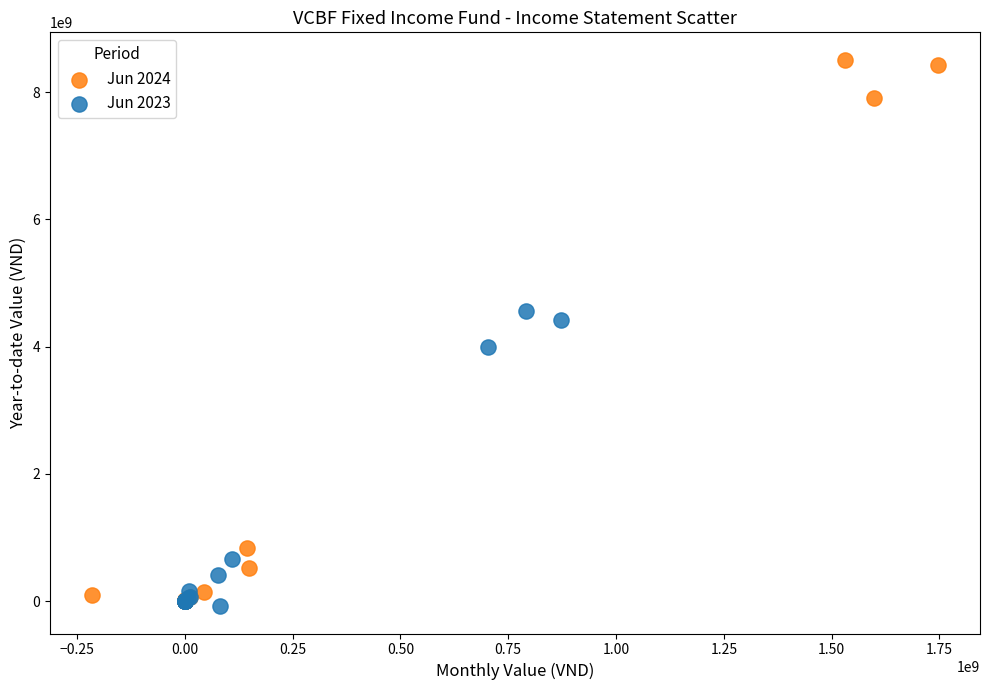

What are all the series names shown in the legend?

Jun 2024, Jun 2023